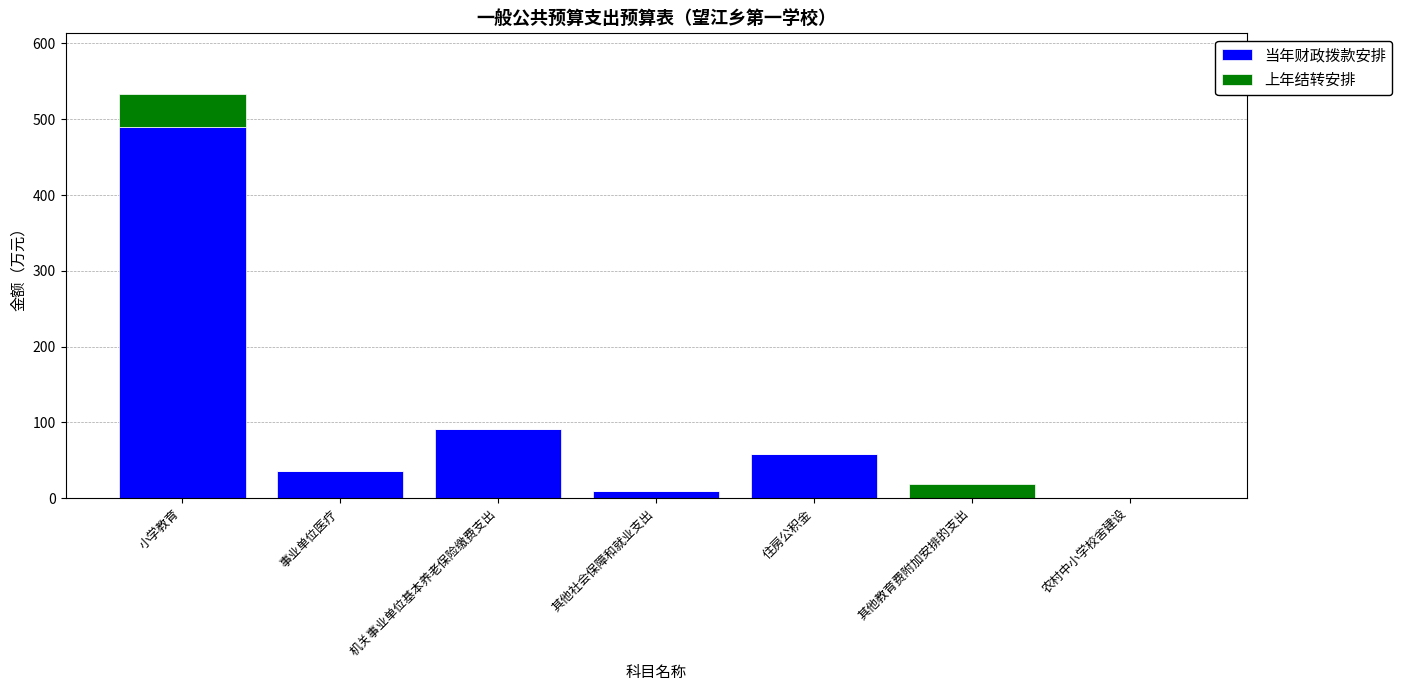

Reading left to right, transcribe the values for 当年财政拨款安排.

小学教育=489.8	事业单位医疗=36.0	机关事业单位基本养老保险缴费支出=91.3	其他社会保障和就业支出=9.7	住房公积金=58.0	其他教育费附加安排的支出=0.0	农村中小学校舍建设=0.0